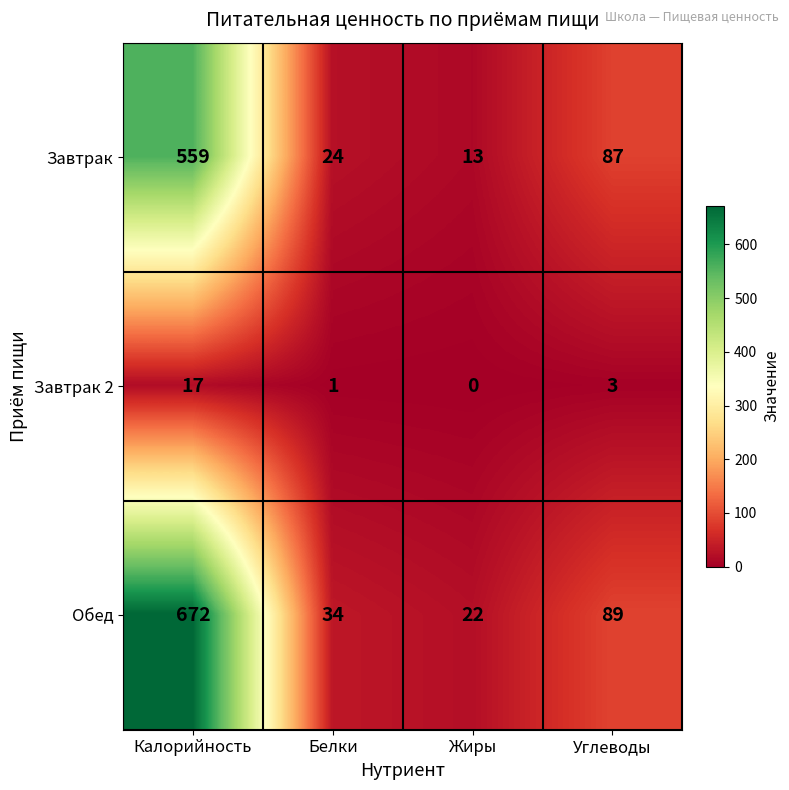

At Углеводы, list the series in order from largest to smallest.

Обед, Завтрак, Завтрак 2